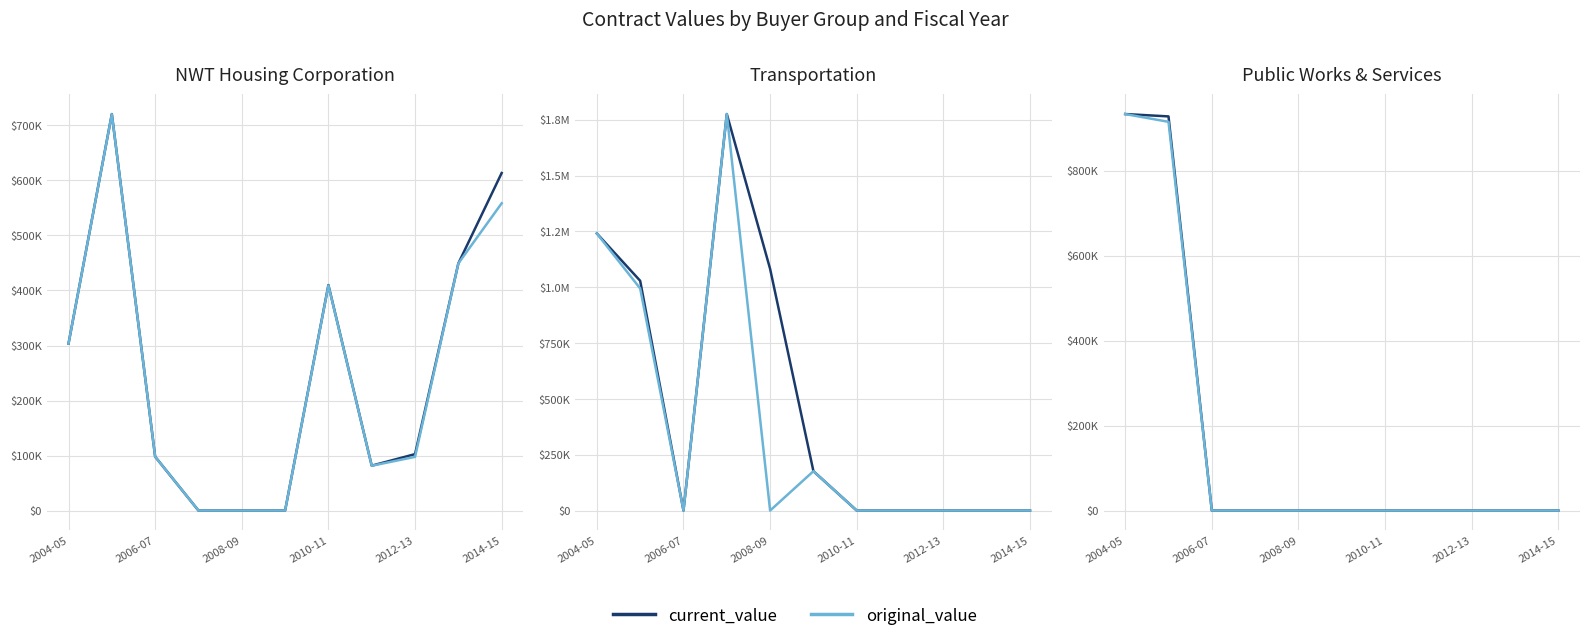

Rank the series by their maximum value, from lowest to highest.

current_value, original_value